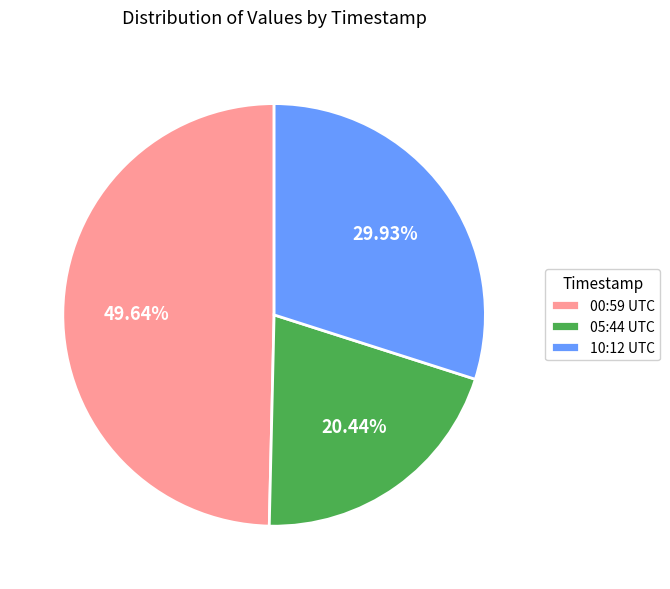

Combined, do 10:12 UTC and 00:59 UTC account for over 50%?

Yes